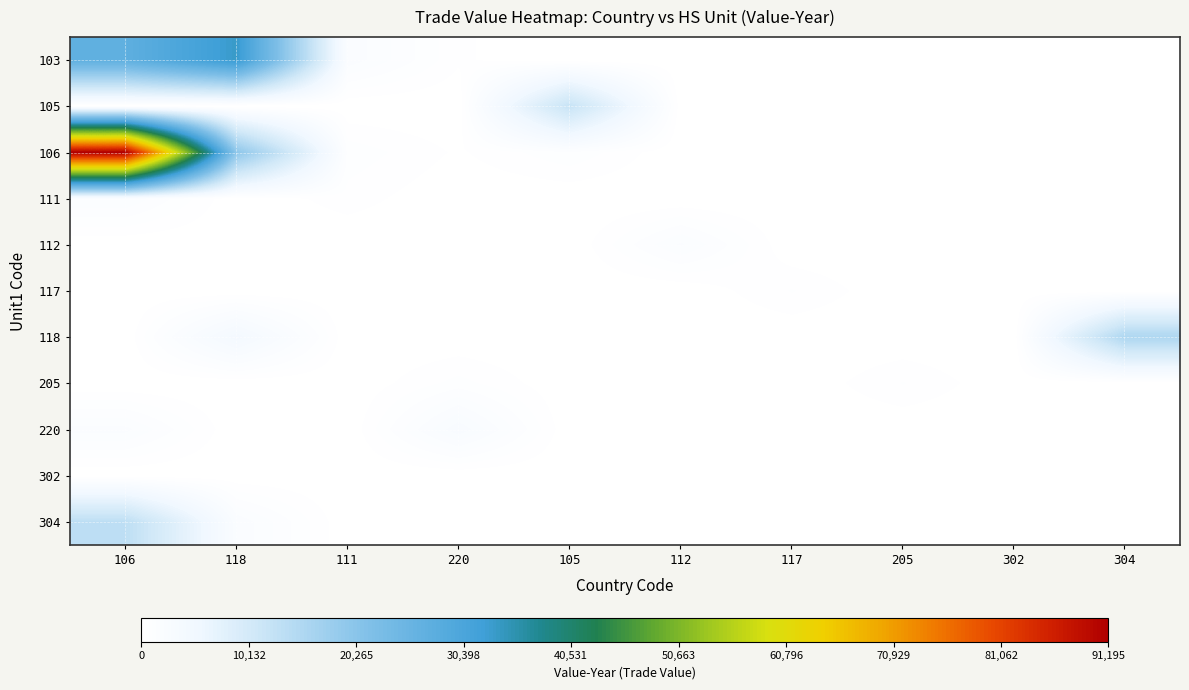

Count the number of data series in this chart.

11